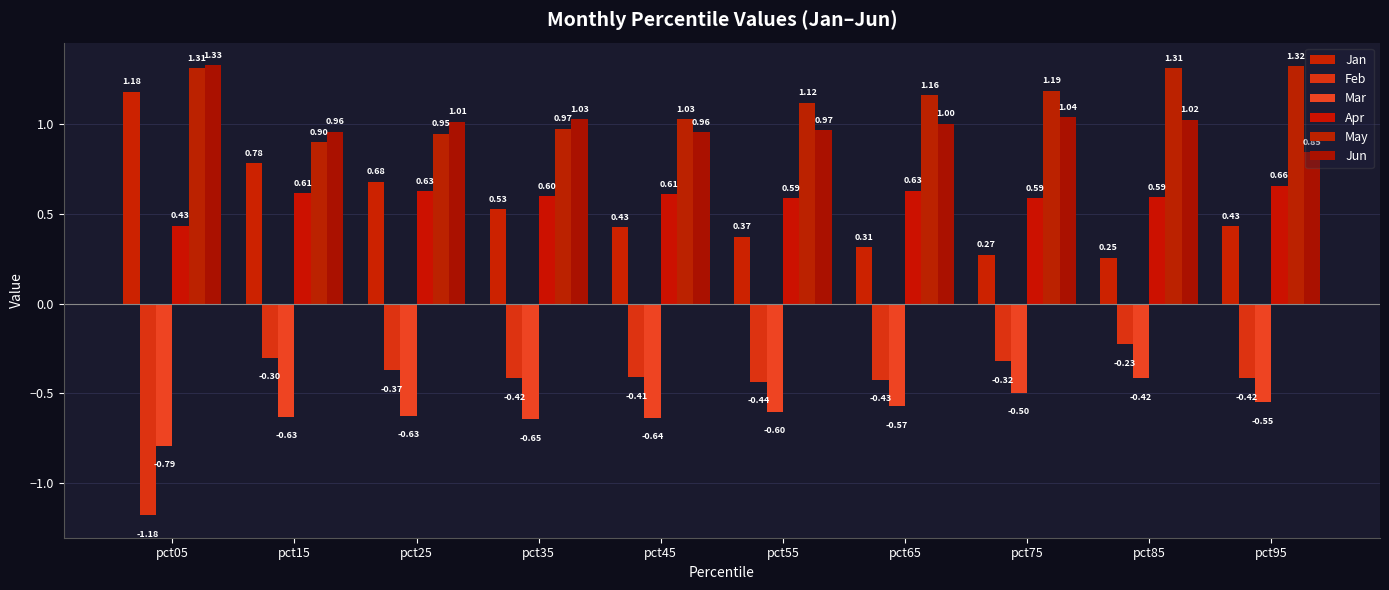

What is the difference between the maximum and minimum values in the Jun series?

0.5